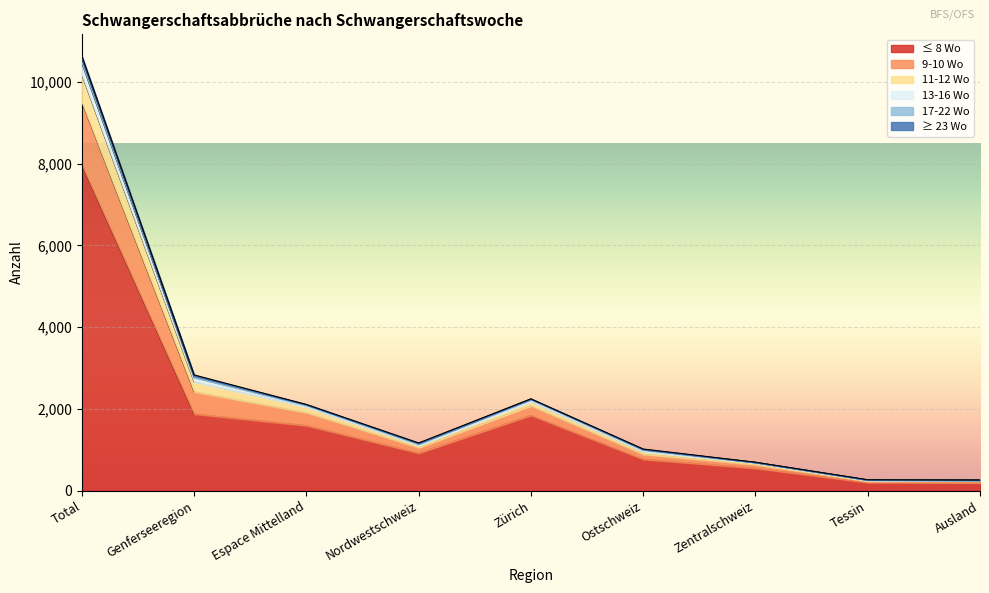

How many values in the ≤ 8 Wo series exceed 922?

4